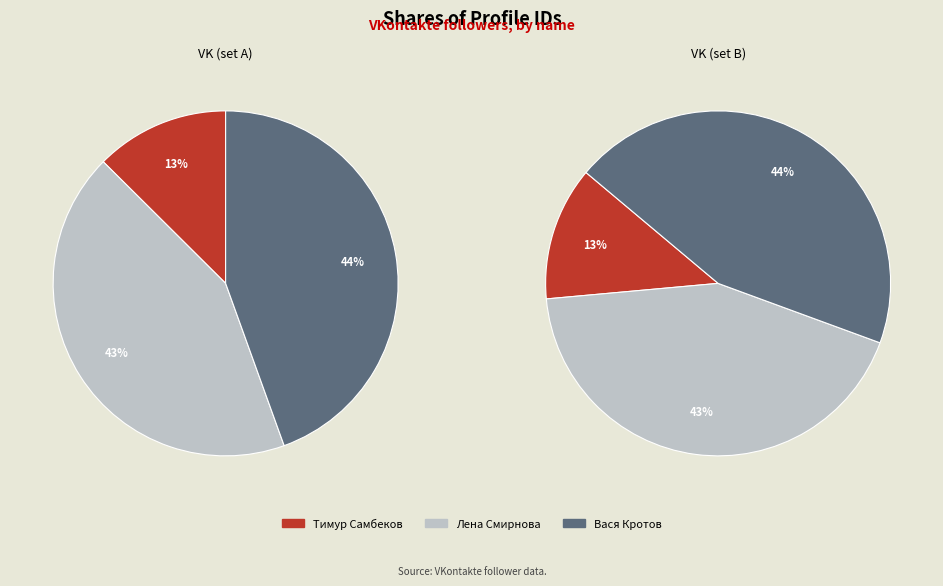

Is there any slice that represents more than half of the pie?

No